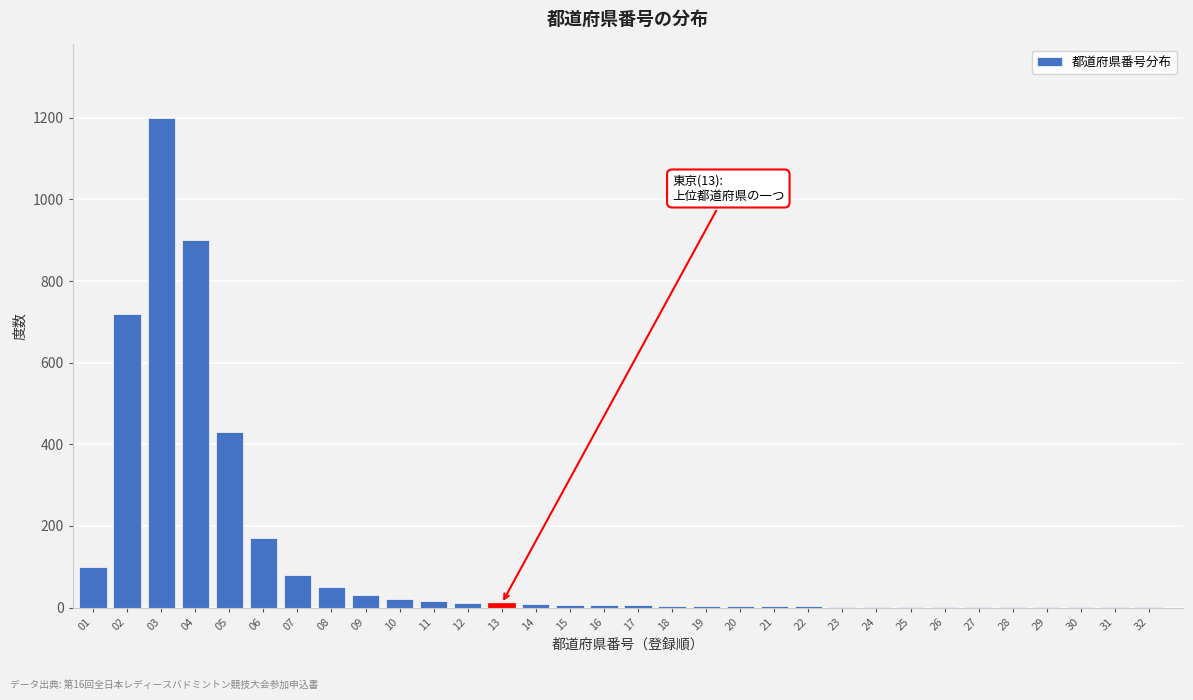

What is the sum of all values?

3796